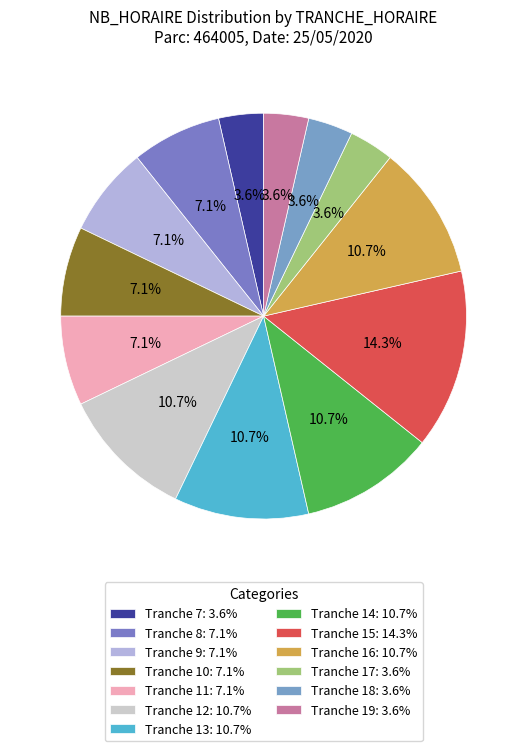

How many segments does this pie chart have?

13